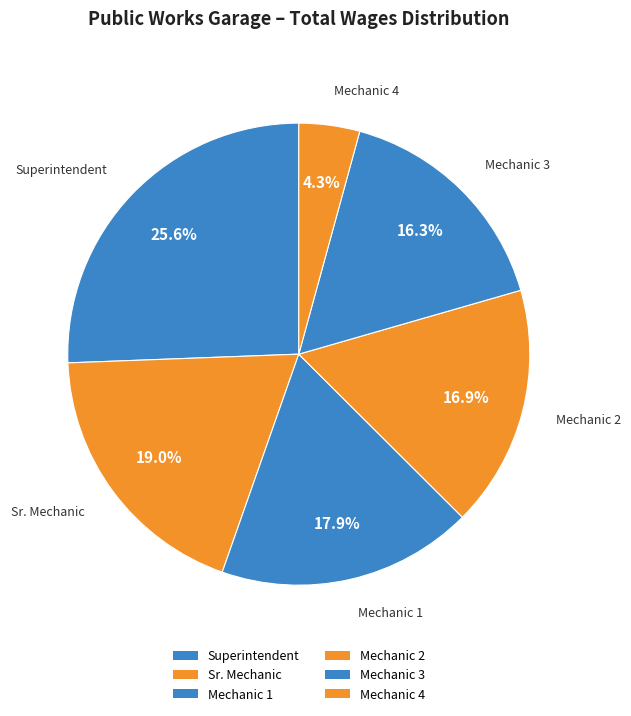

Count the number of slices in the pie.

6